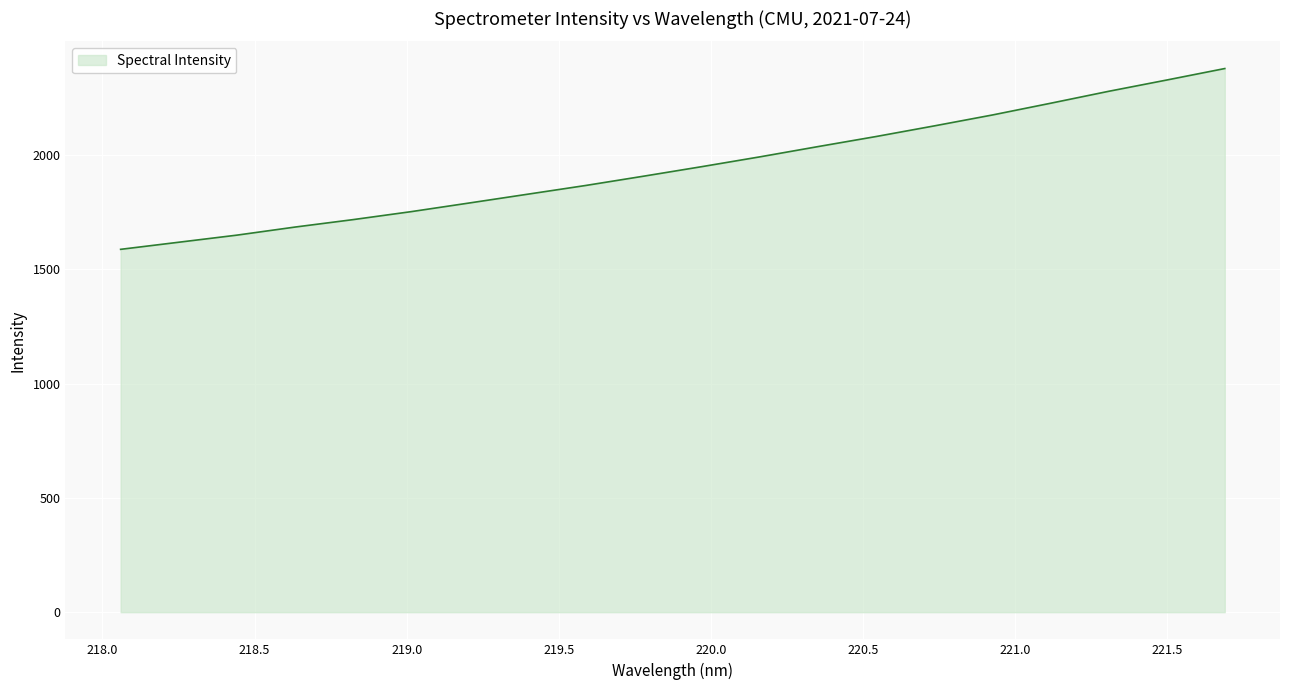

How many lines are shown in the chart?

1